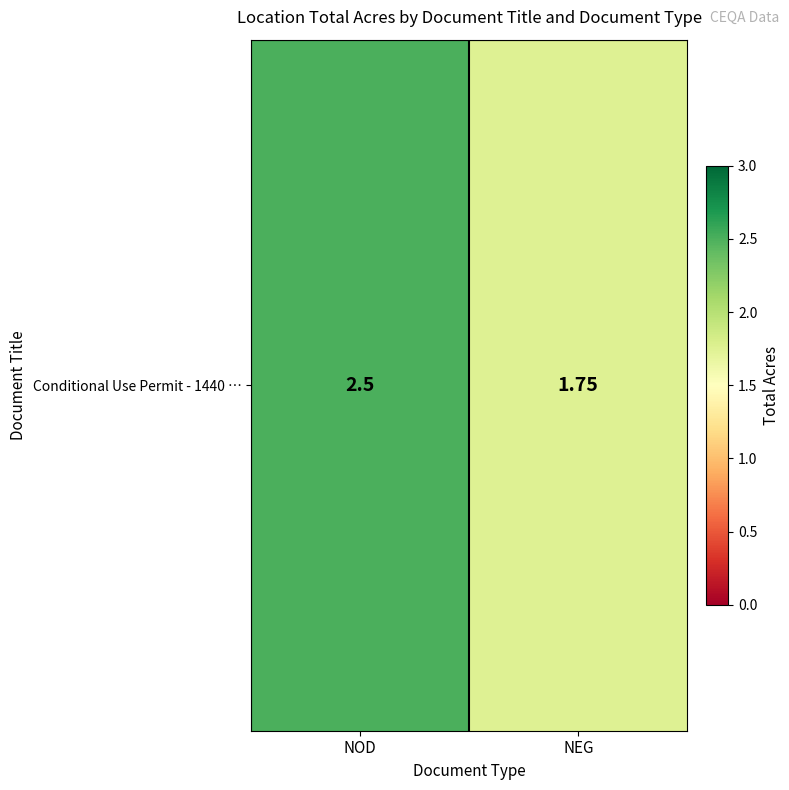

What is the minimum value shown in the chart?

1.8